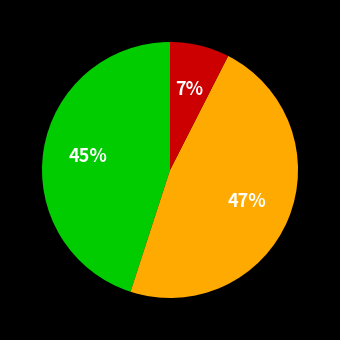

To the nearest percent, what is the average slice percentage?

33%